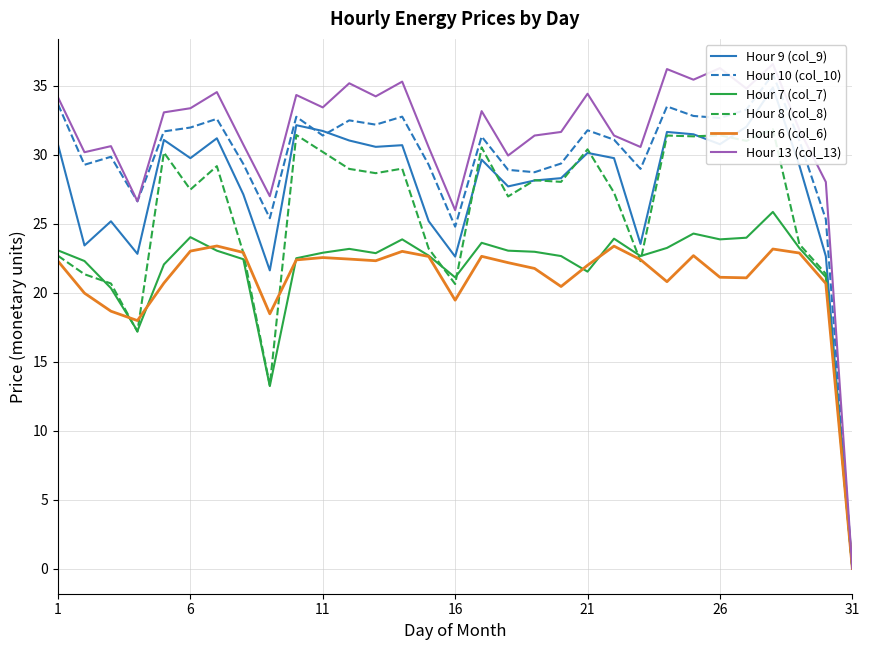

At which label does Hour 7 (col_7) reach its minimum?

31